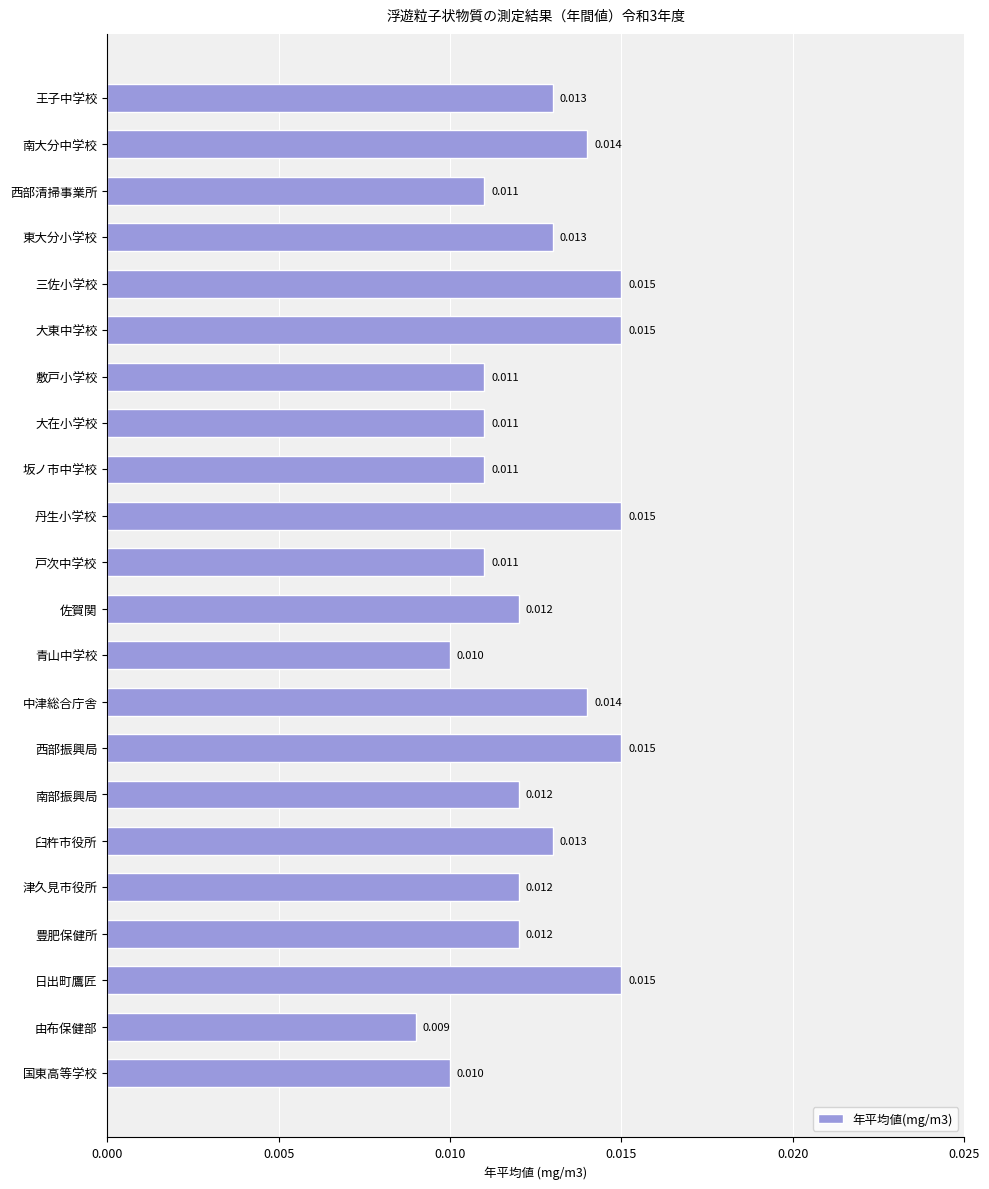

Where is the data nearest to the value 0?

由布保健部